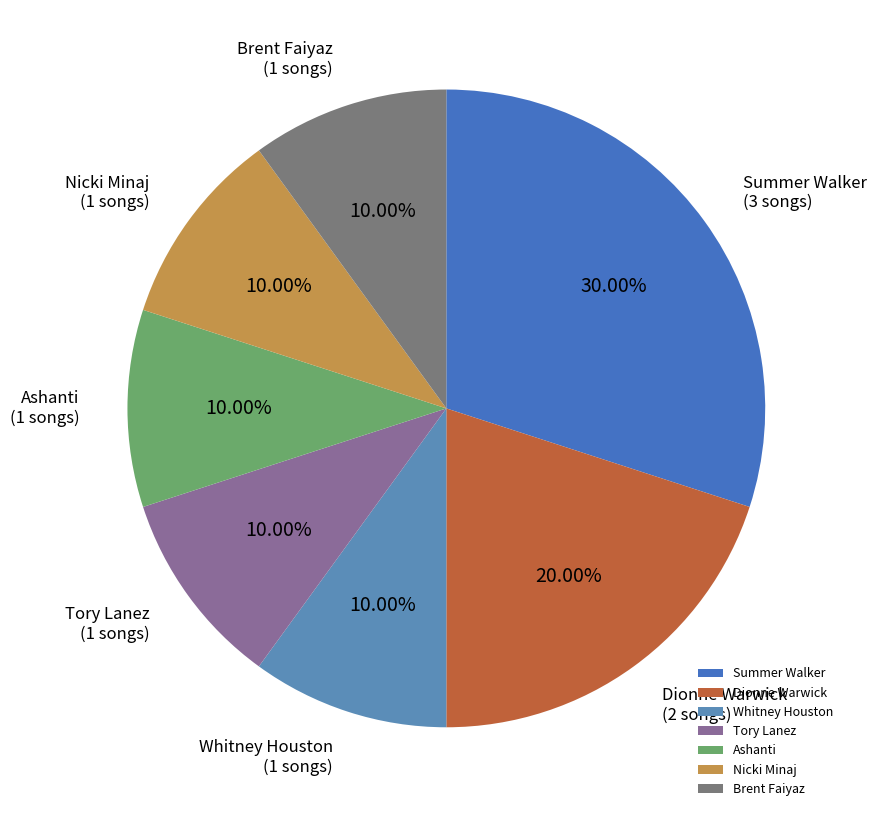

Is Whitney Houston the majority of the pie?

No